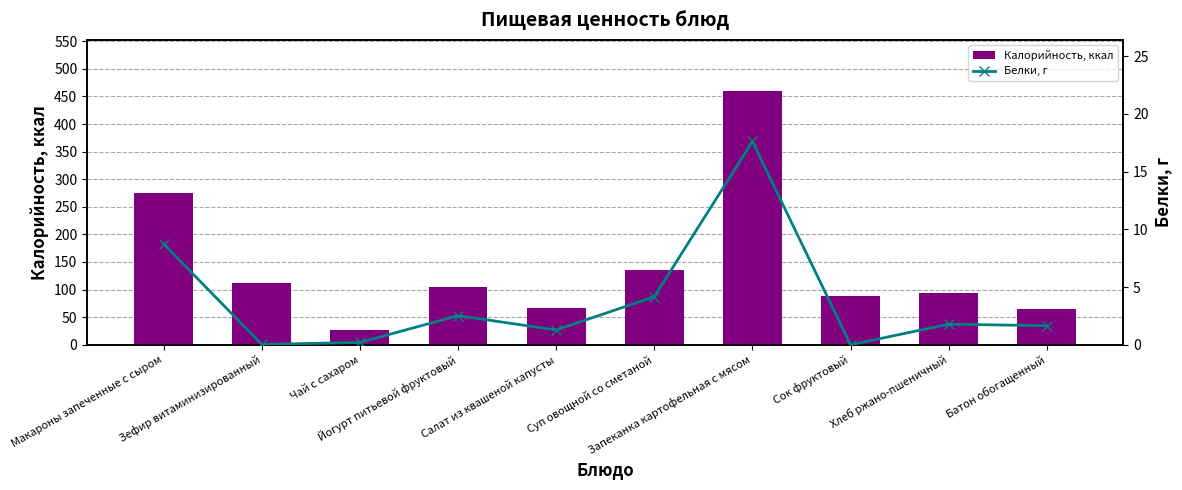

How many data points in Белки, г are above 1?

7